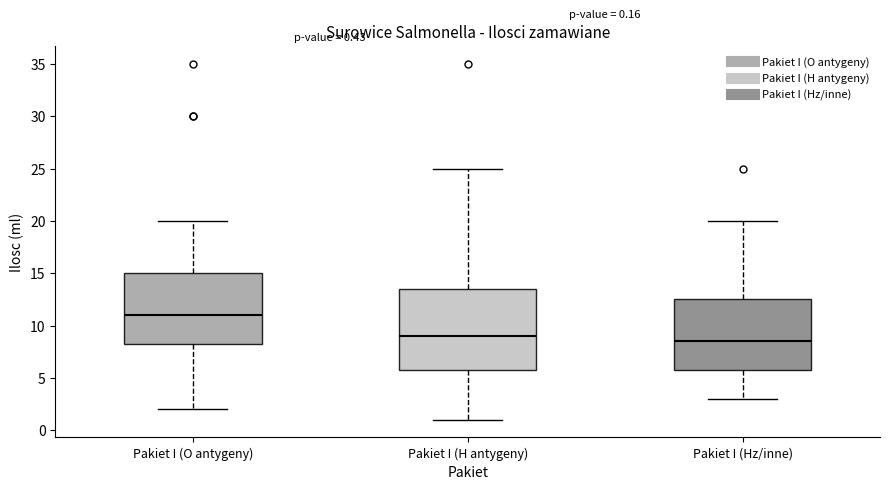

Which box has the lowest median line?

Pakiet I (Hz/inne)